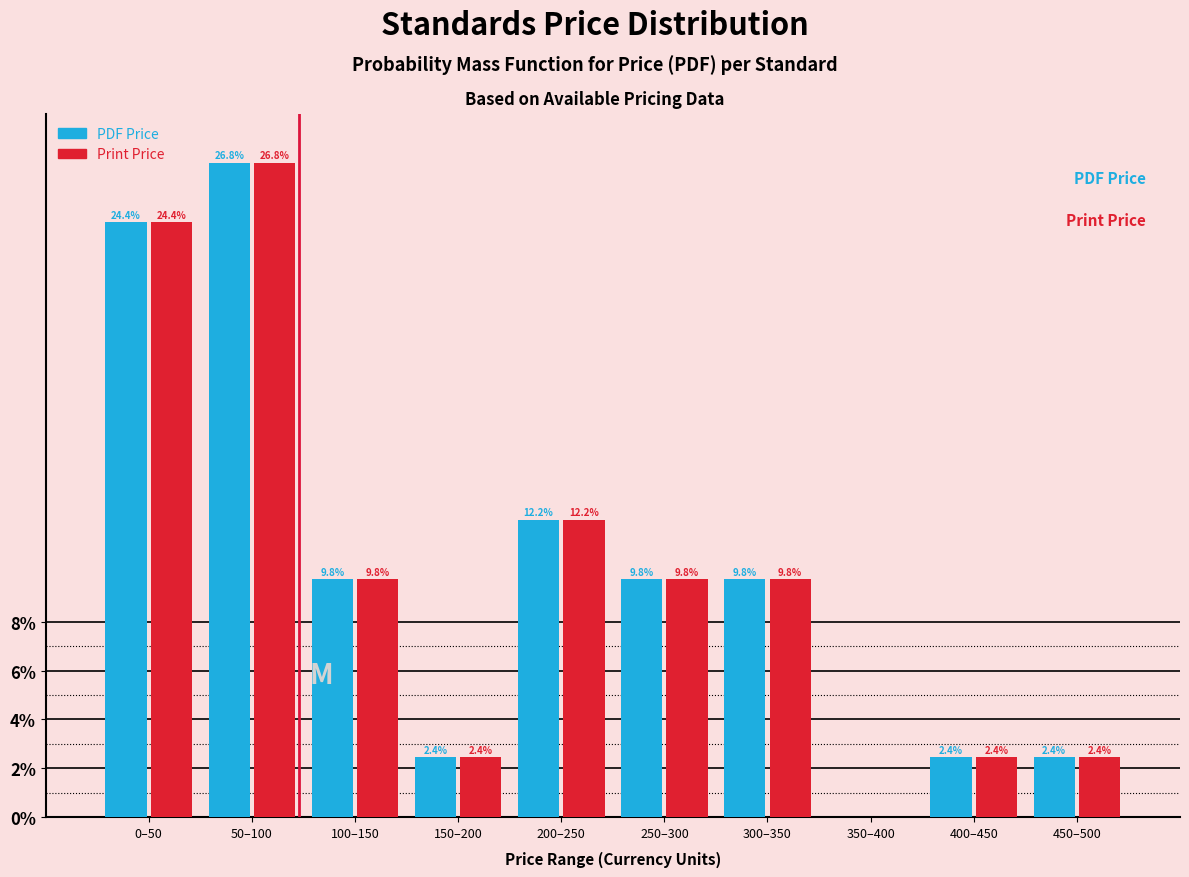

True or false: Print Price has a value of 6.7 at 200–250.

False